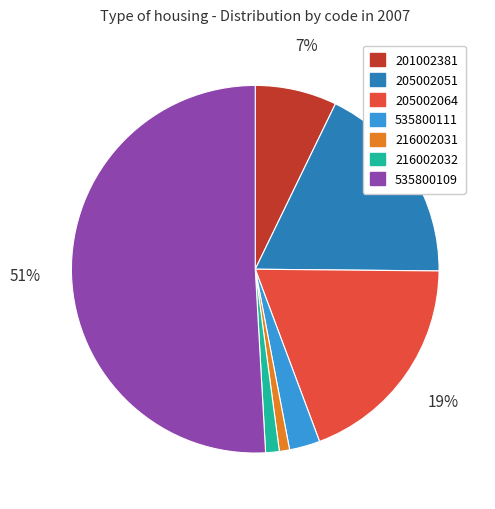

Which has a higher value, 205002064 or 535800111?

205002064